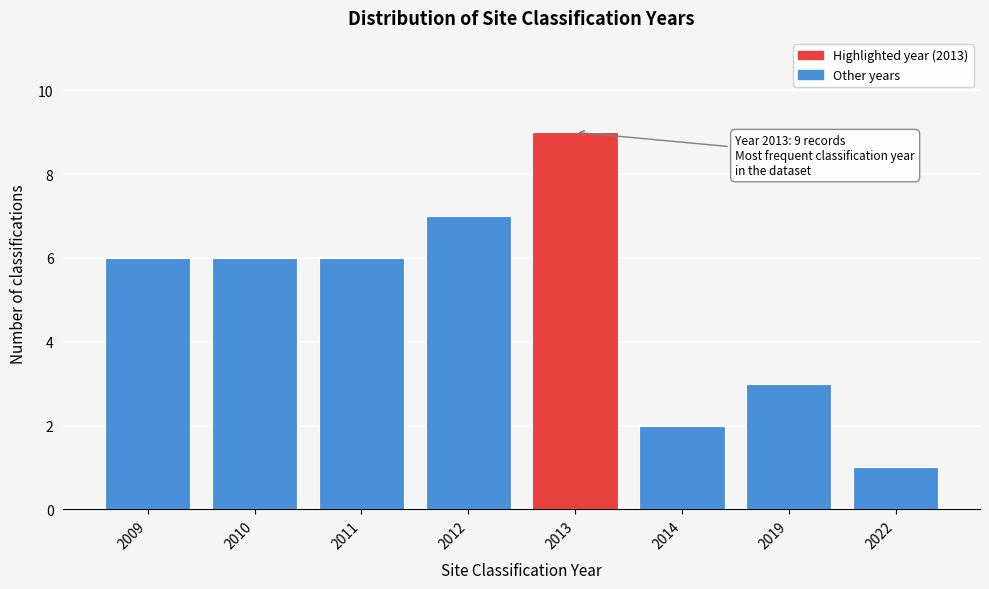

Reading right to left, extract all data points from this chart.

2022=1	2019=3	2014=2	2013=9	2012=7	2011=6	2010=6	2009=6